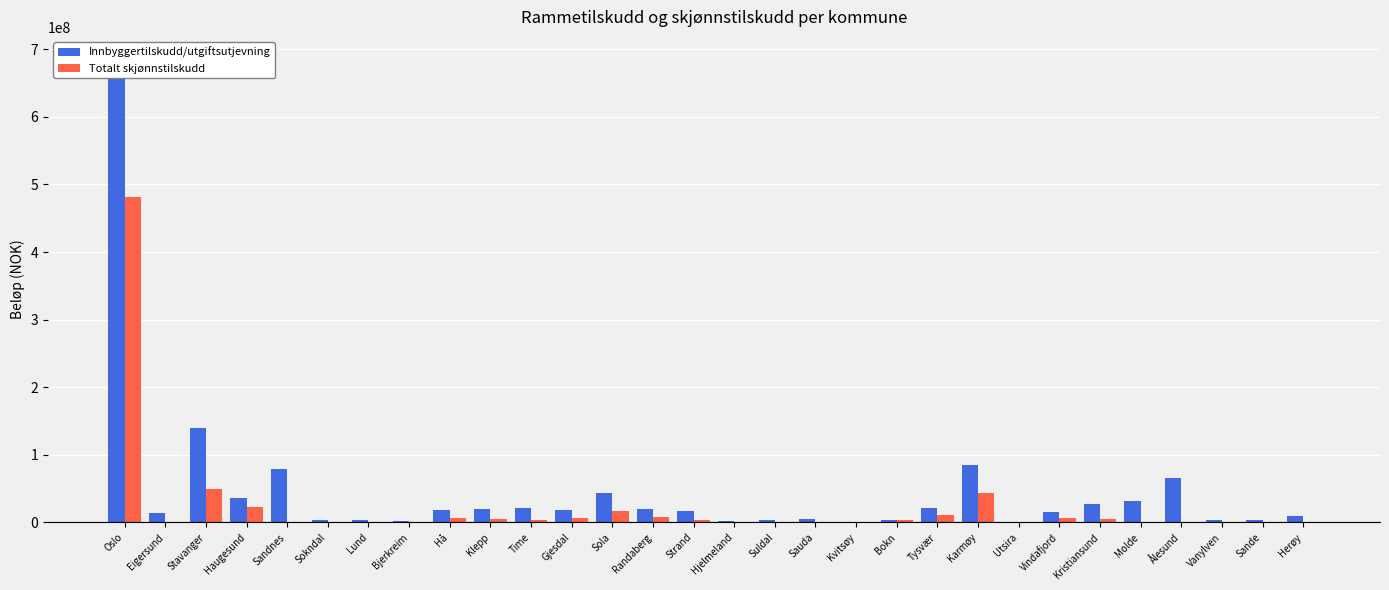

How many categories are shown in the chart?

30